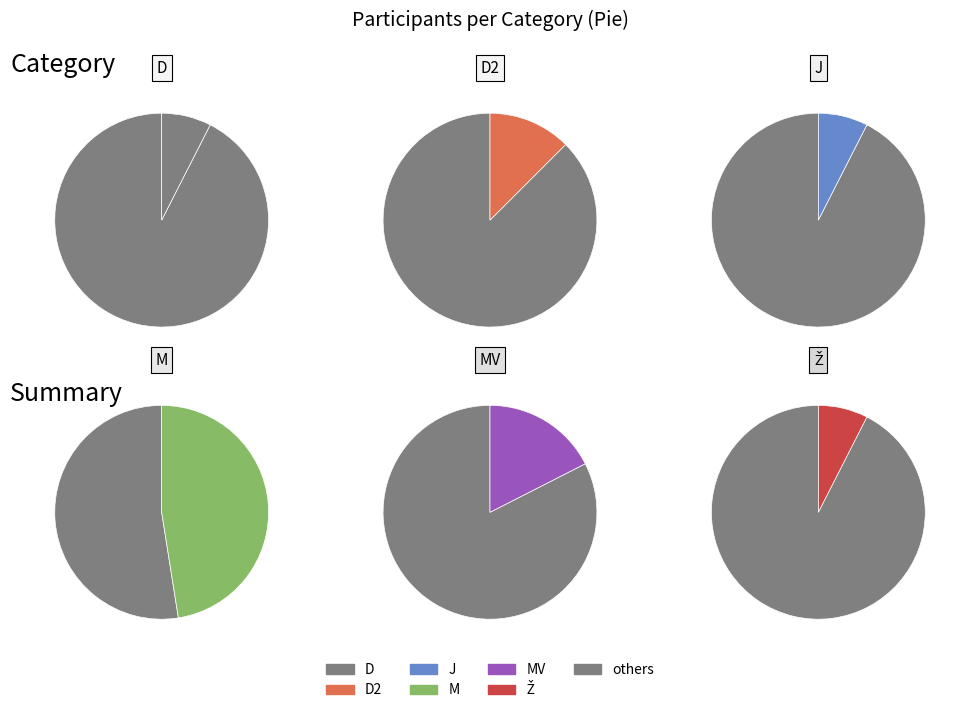

What percentage is the Ž slice, to the nearest percent?

8%